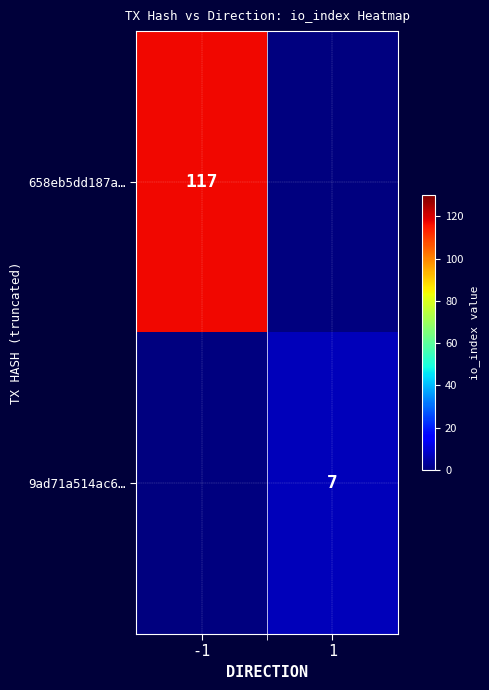

Is the value of 658eb5dd187a… at -1 greater than the value of 9ad71a514ac6… at -1?

Yes